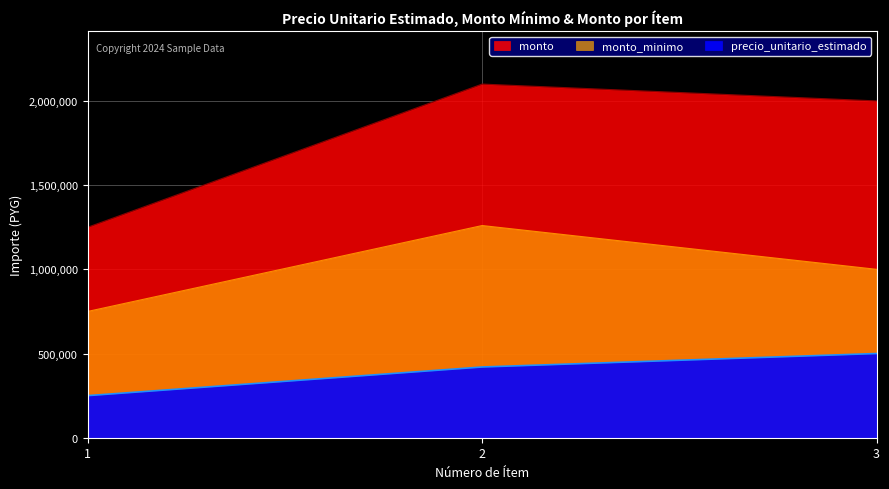

Where does the precio_unitario_estimado series first go above 420000?

3